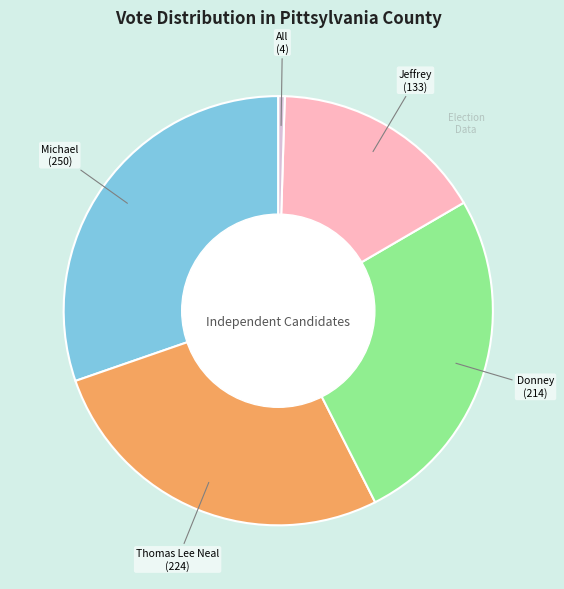

Does any single category account for the majority?

No